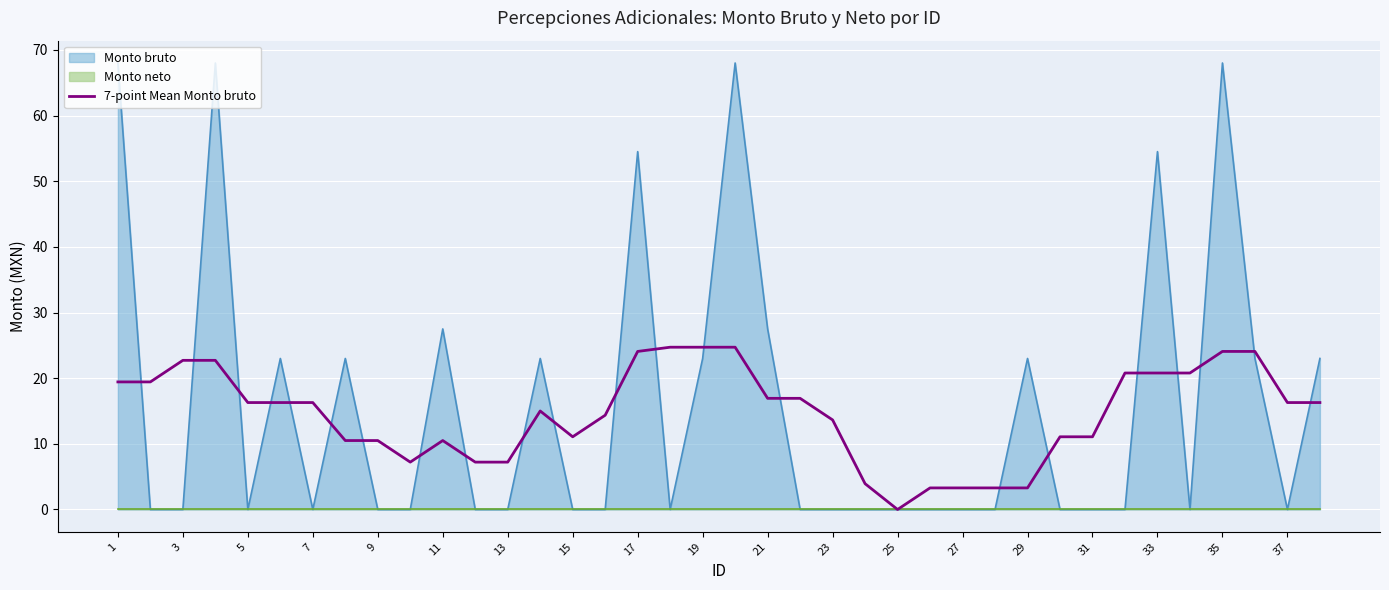

Is it true that 7-point Mean Monto bruto equals 11.1 at 31?

True